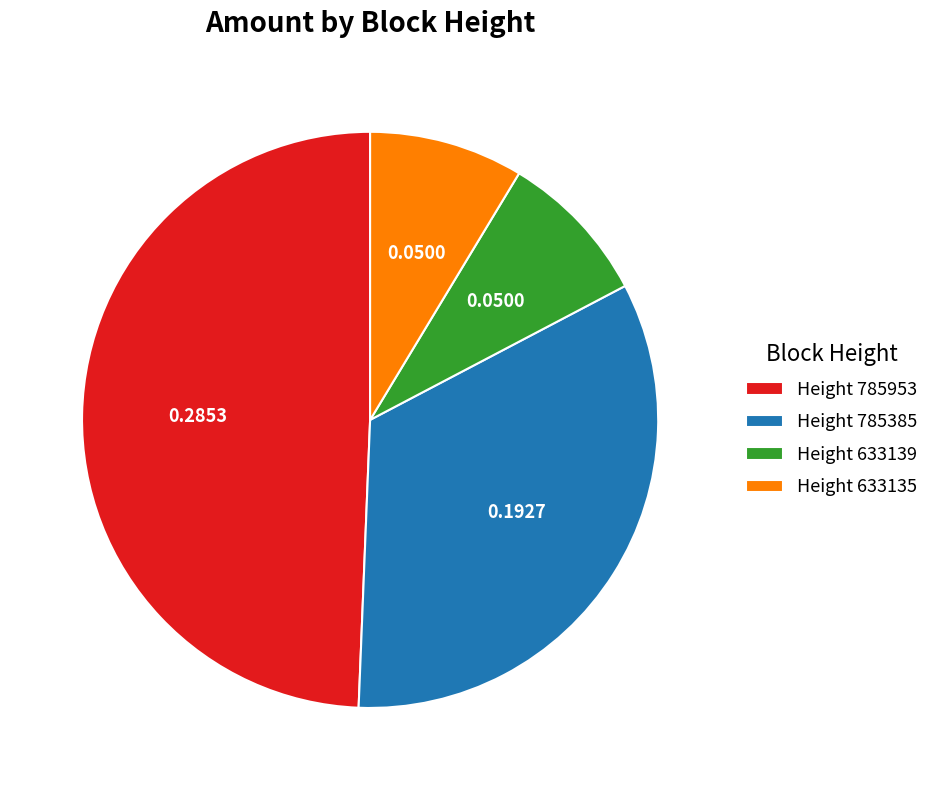

Do Height 633139 and Height 785953 together represent more than half of the pie?

Yes